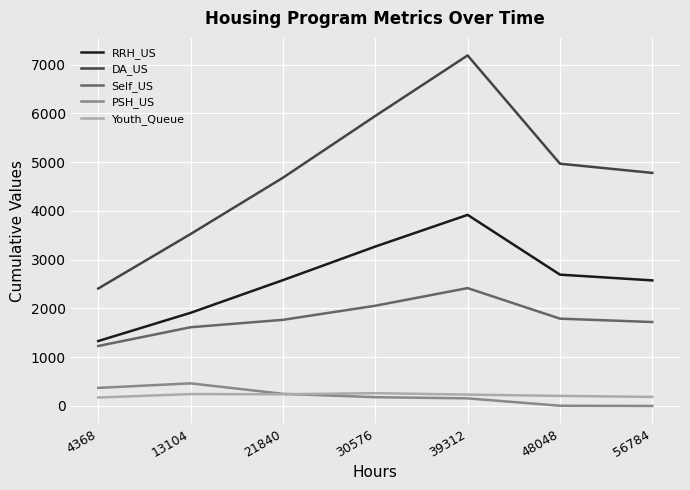

Count the DA_US values in the range 3526 to 5948.

5